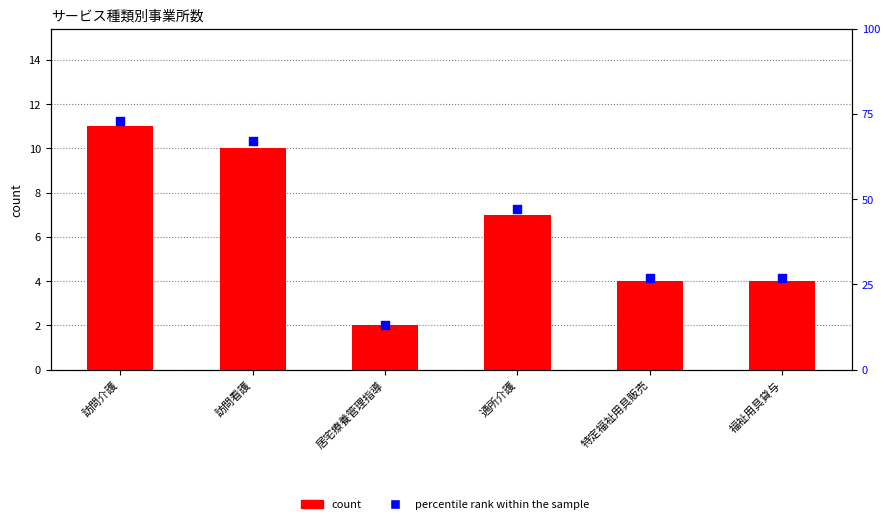

At which category is the sum across all series the highest?

訪問介護